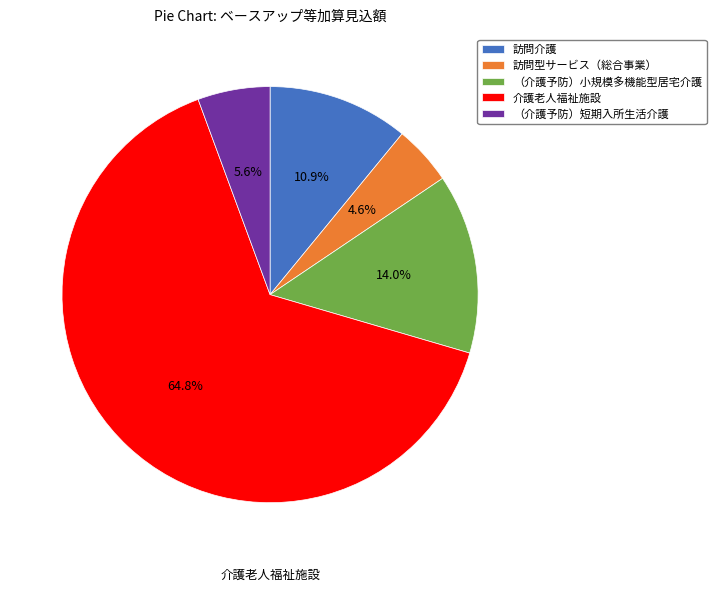

Which category has the biggest portion of the pie?

介護老人福祉施設